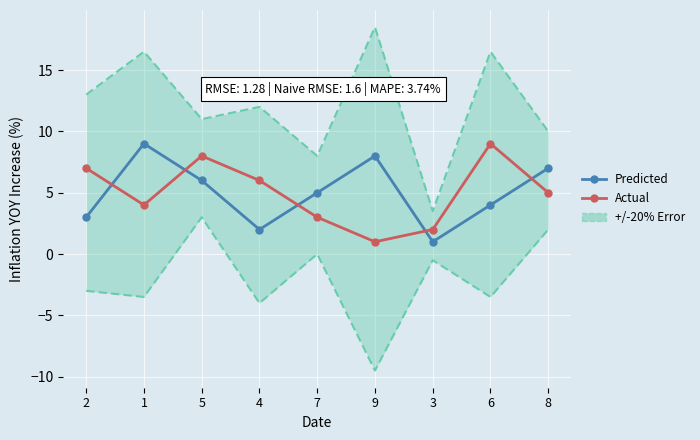

What value does the Predicted series have at 7?

5